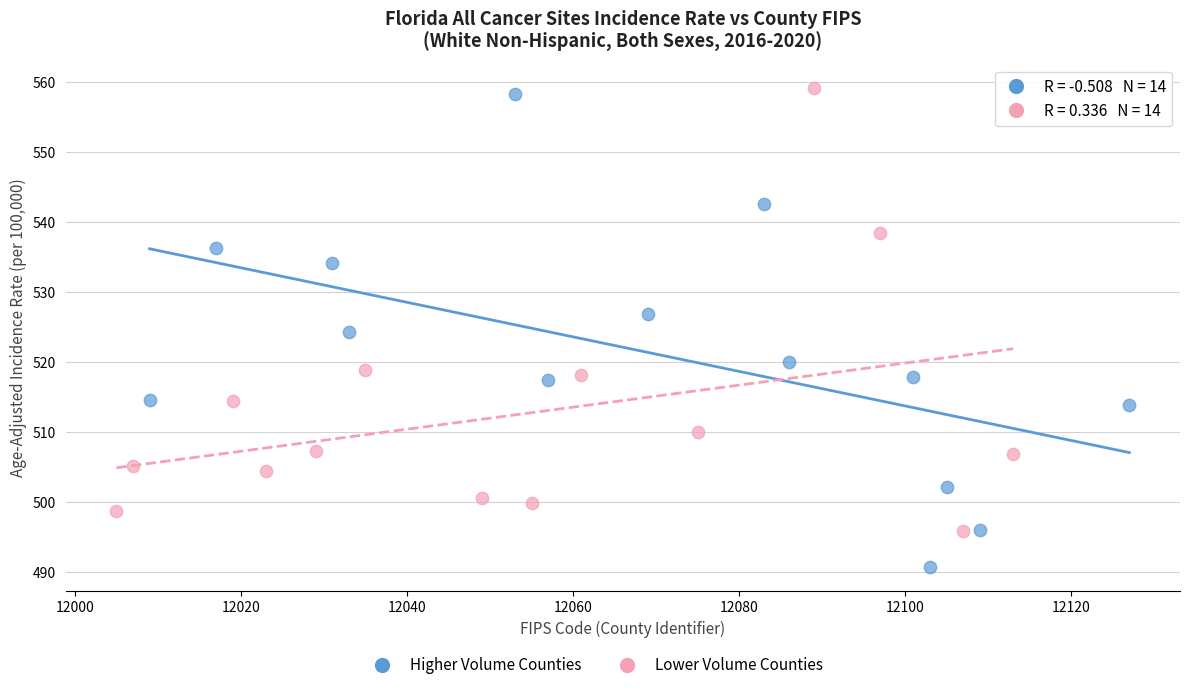

Which series contains the lowest Y value?

Higher Volume Counties